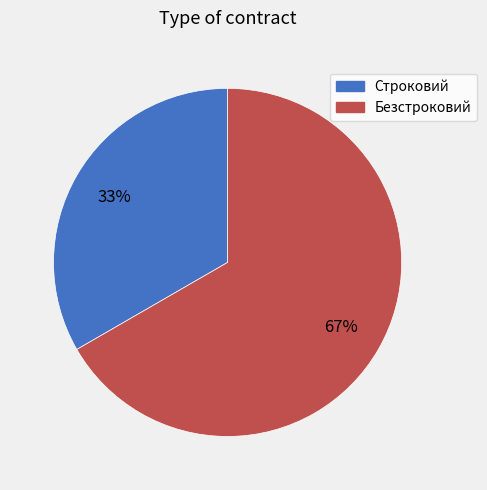

To the nearest percent, what is the average slice percentage?

50%